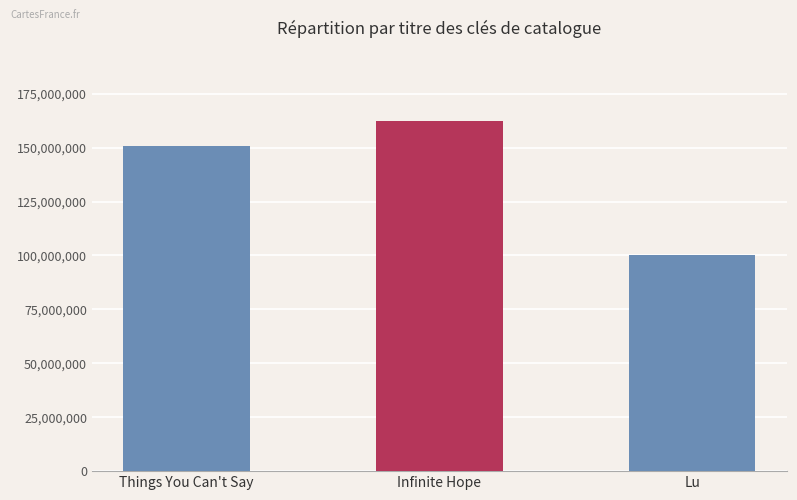

Which has a higher value, Lu or Things You Can't Say?

Things You Can't Say